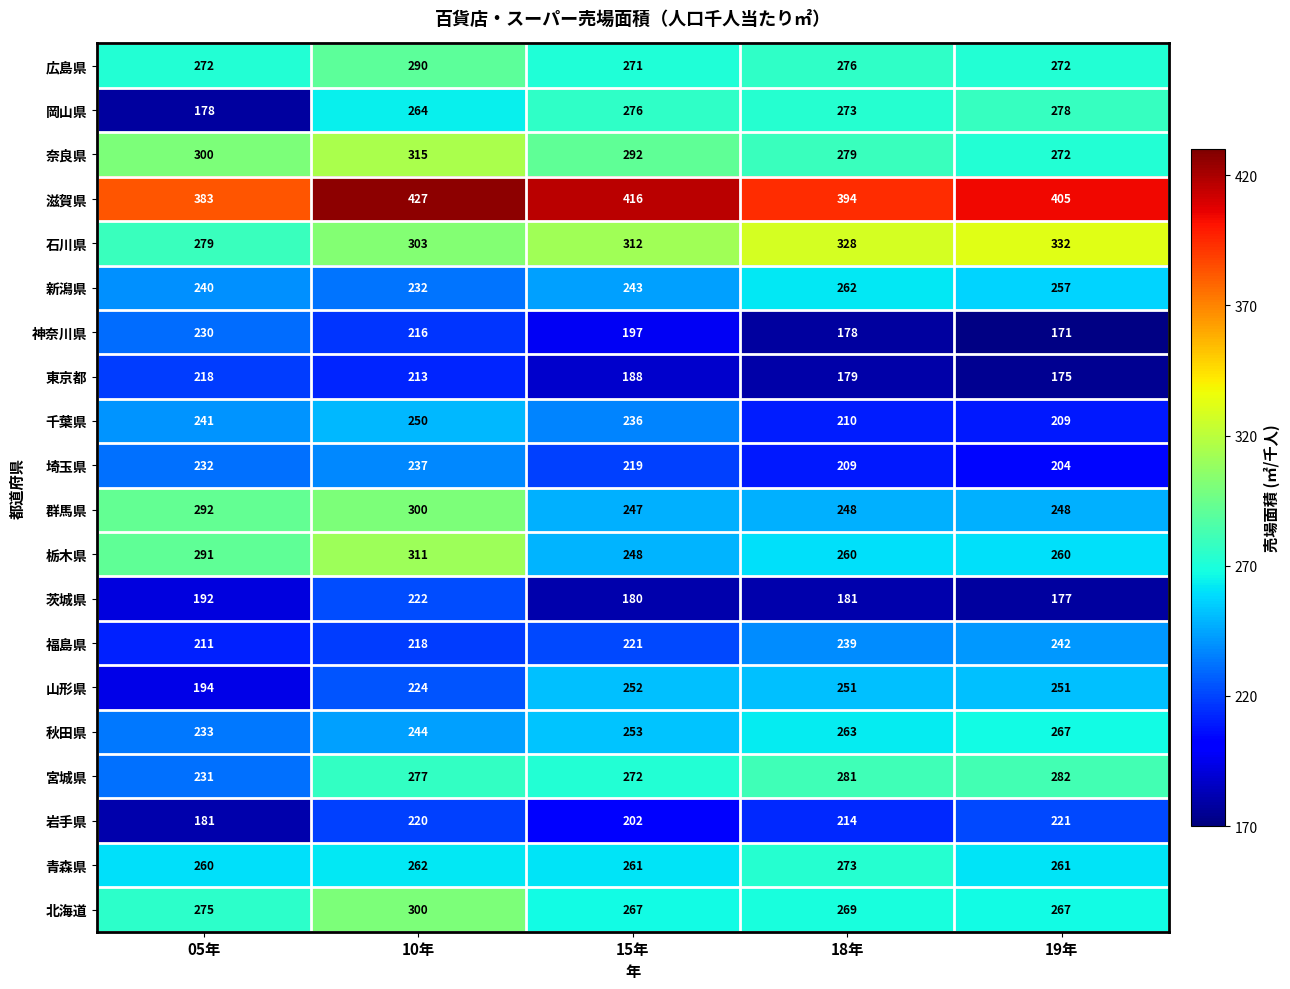

At which category does the chart reach its minimum across all series?

19年